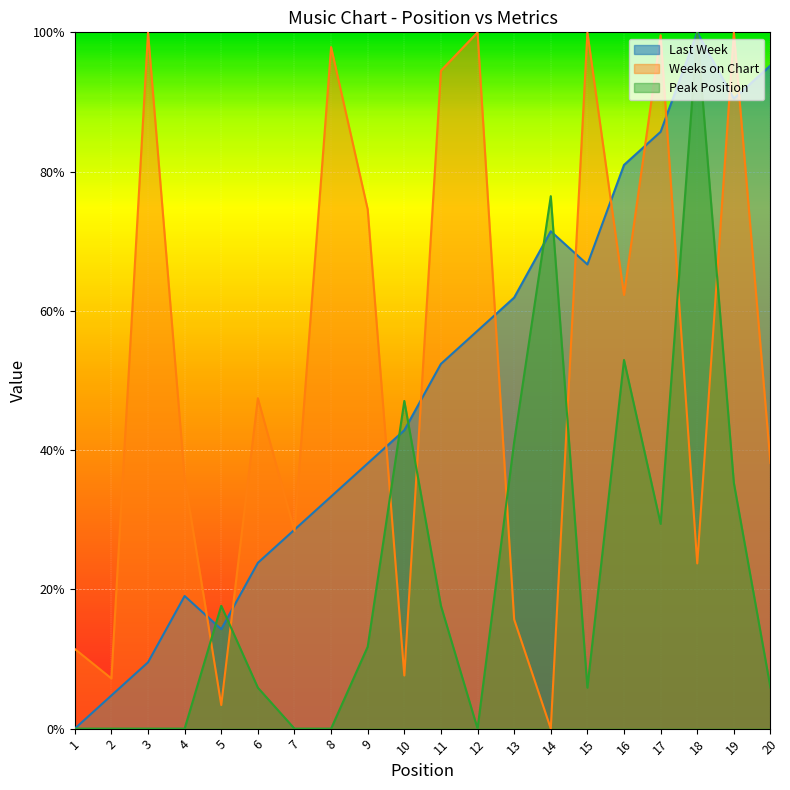

In Peak Position, how many points are higher than both neighbors (excluding endpoints)?

5